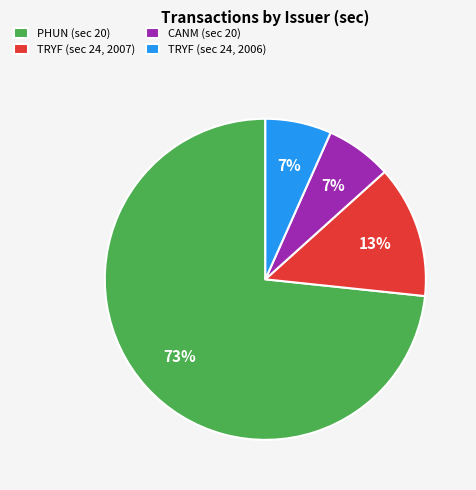

Does PHUN (sec 20) account for over 50% of the chart?

Yes